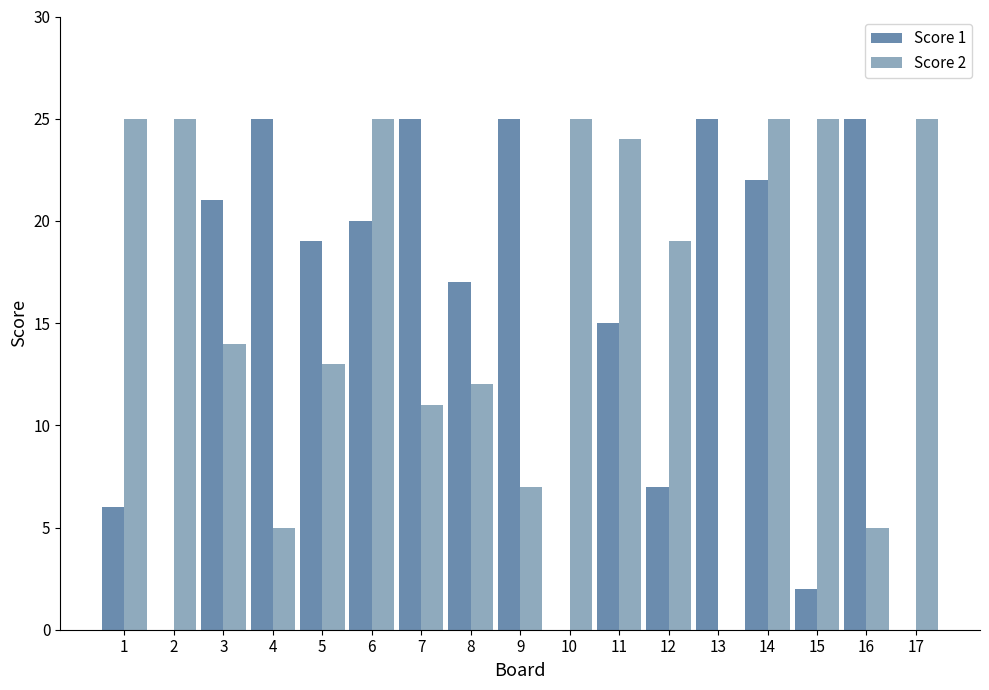

What is the maximum value for Score 1?

25